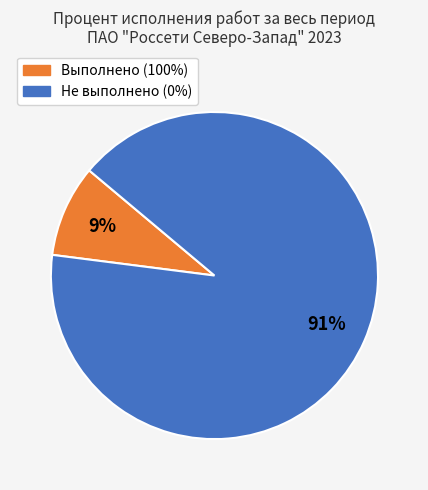

To the nearest percent, what is the average slice percentage?

50%